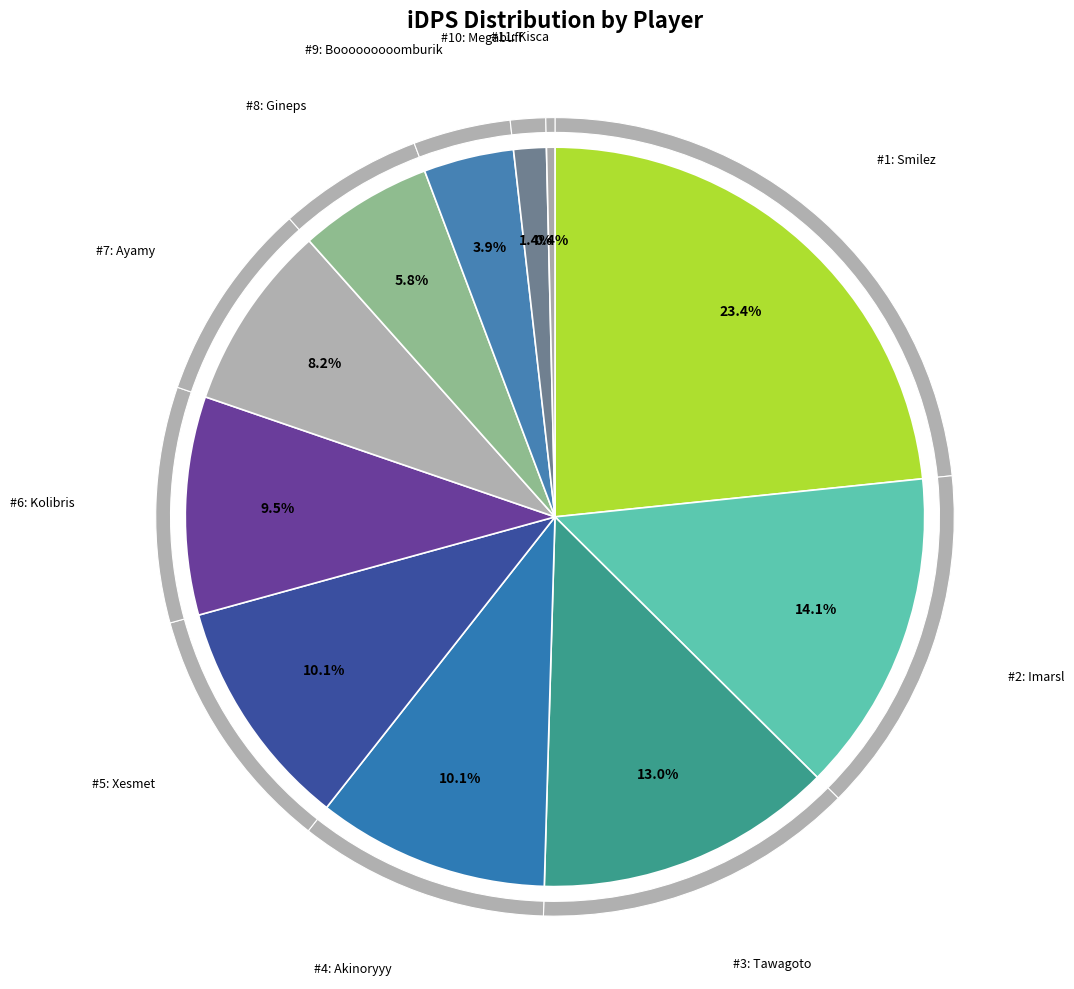

What is the largest slice in the pie chart?

Smilez